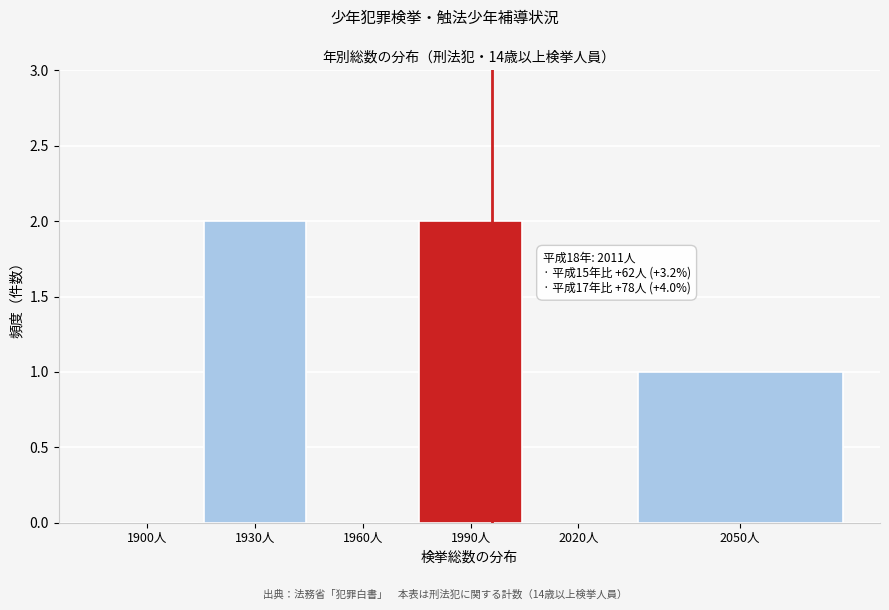

Reading right to left, list all the values displayed in this chart.

2050人=1	2020人=0	1990人=2	1960人=0	1930人=2	1900人=0